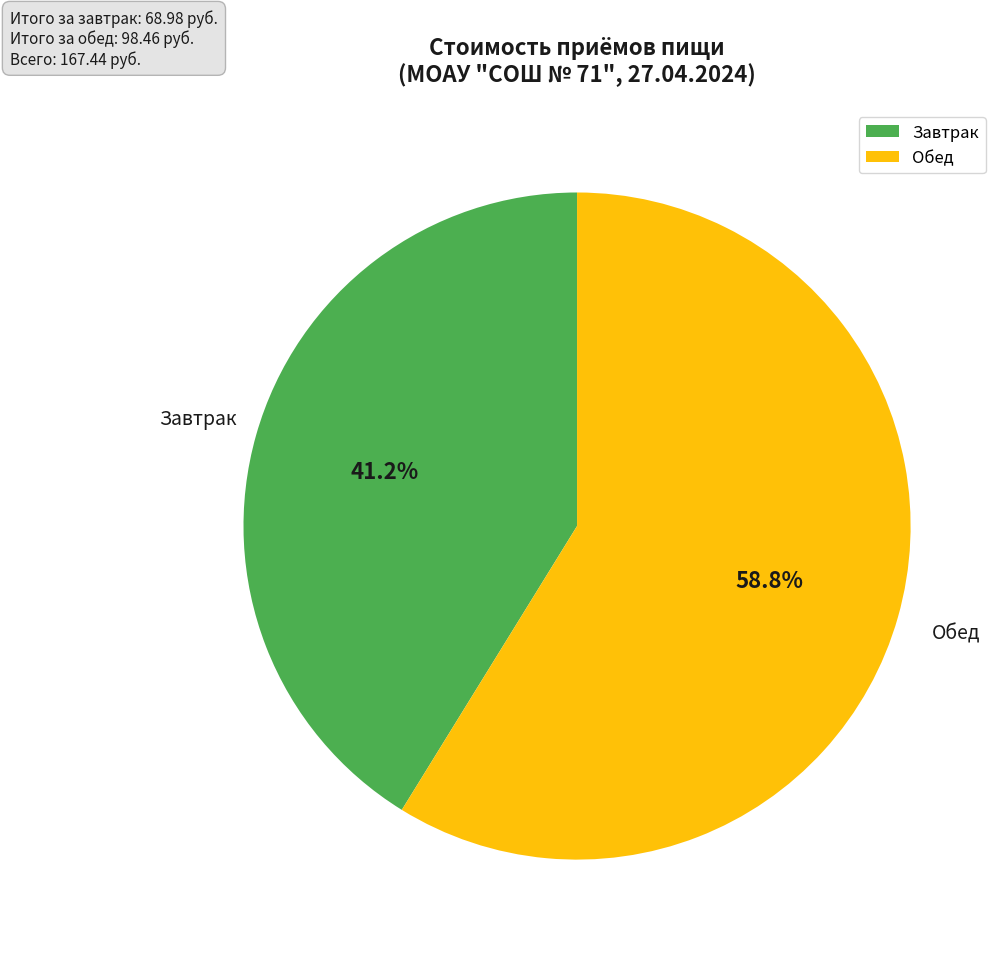

Which slice is the smallest?

Завтрак